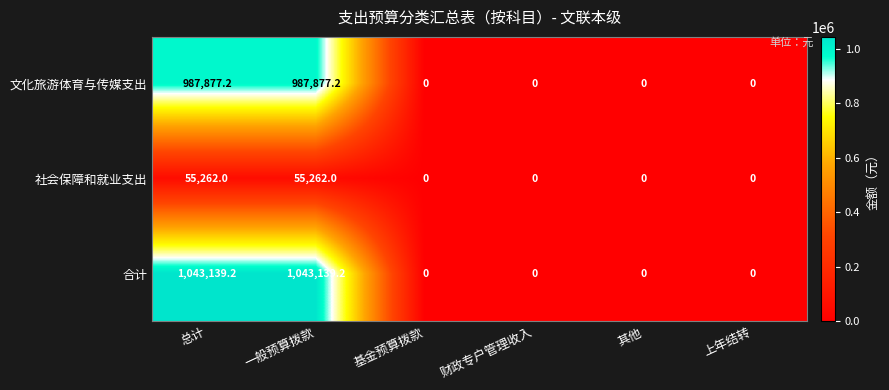

Which series has the widest spread of values?

合计